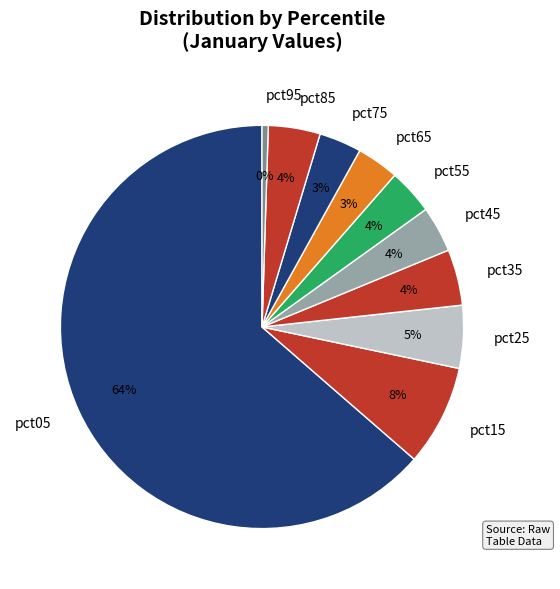

How many slices are in this pie chart?

10